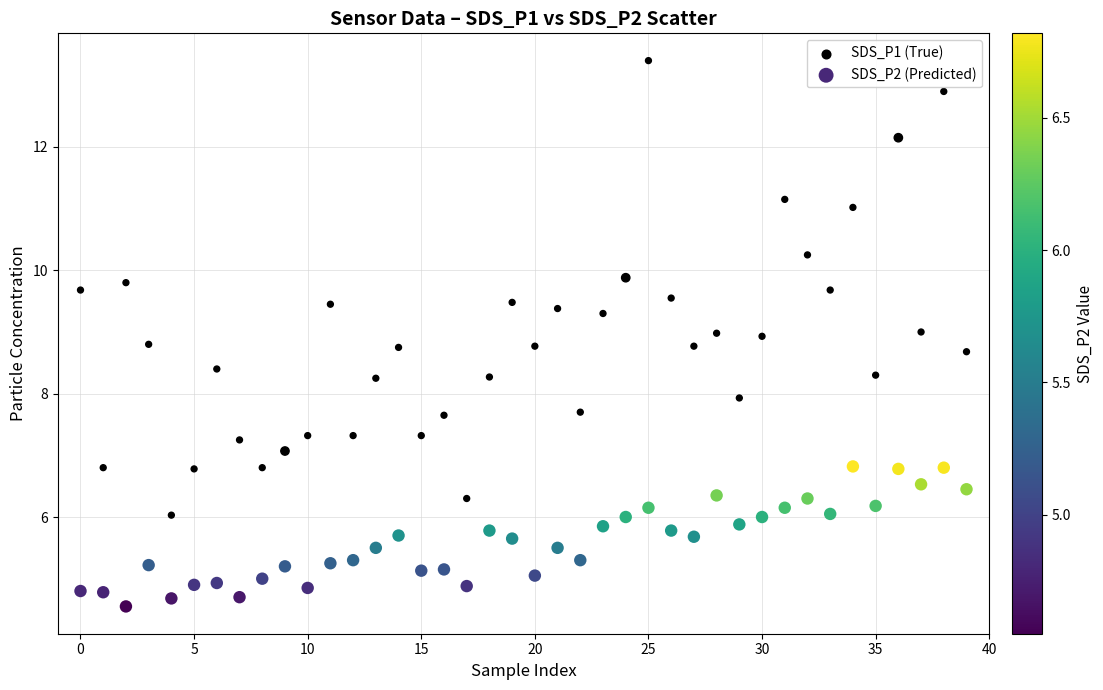

Which series has the largest Y range (max minus min)?

SDS_P1 (True)